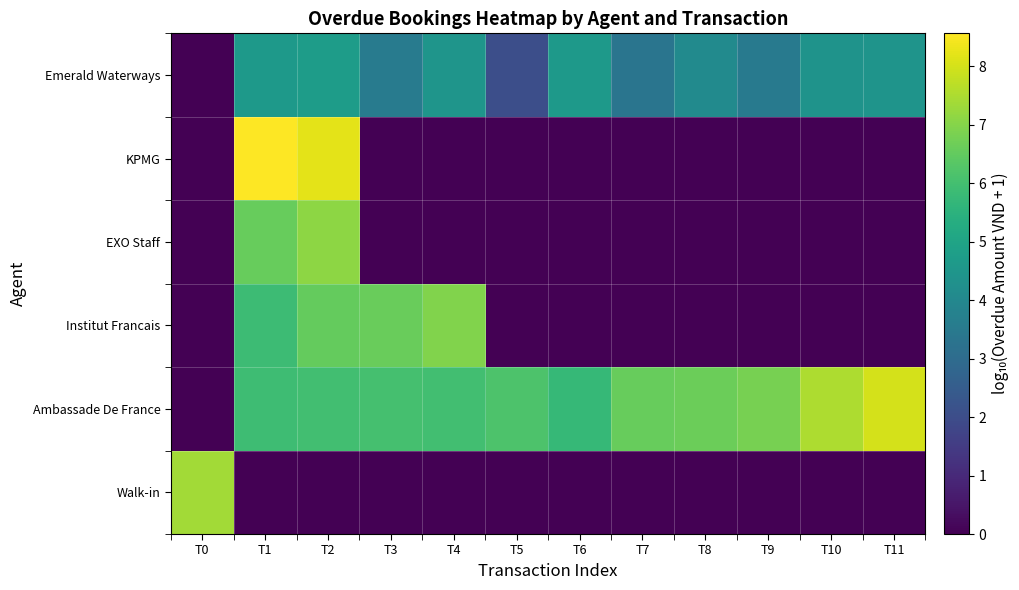

Which has a higher value, T3 or T11?

T3